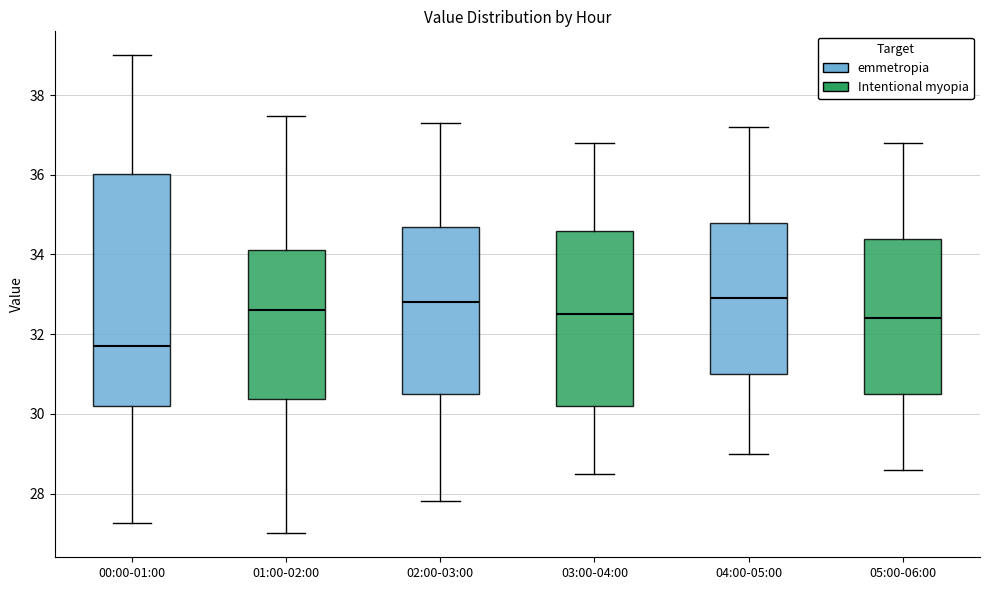

Reading left to right, transcribe this box plot: for each box, give where its median line is, the range the box spans, and where its two whiskers end, as read against the y-axis. The values are not printed on the chart, so give them approximately, as read against the axis.

00:00-01:00: median 31.8, box 30.2 to 36.0, whiskers 27.2 to 39.0
01:00-02:00: median 32.6, box 30.4 to 34.2, whiskers 27.0 to 37.4
02:00-03:00: median 32.8, box 30.6 to 34.8, whiskers 27.8 to 37.4
03:00-04:00: median 32.6, box 30.2 to 34.6, whiskers 28.6 to 36.8
04:00-05:00: median 33.0, box 31.0 to 34.8, whiskers 29.0 to 37.2
05:00-06:00: median 32.4, box 30.6 to 34.4, whiskers 28.6 to 36.8